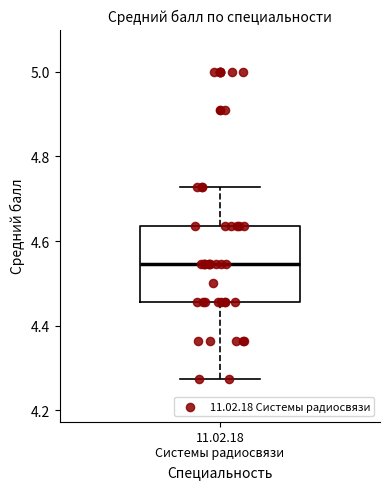

Where is the upper edge of the box for 11.02.18 Системы радиосвязи on the y-axis? The values are not printed on the chart, so give them approximately, as read against the axis.

4.64